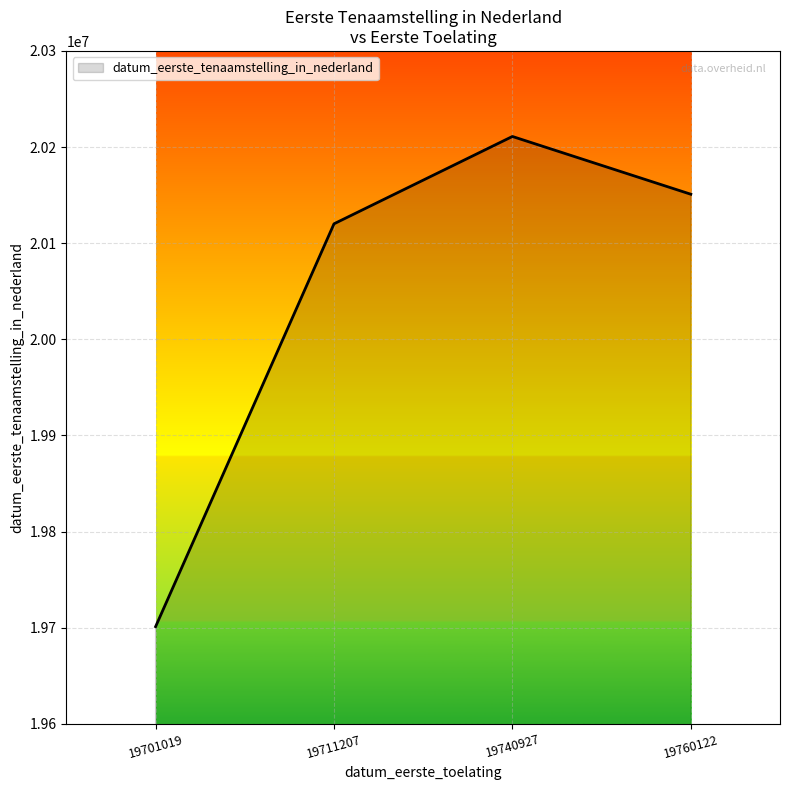

Where is the first local maximum?

19740927